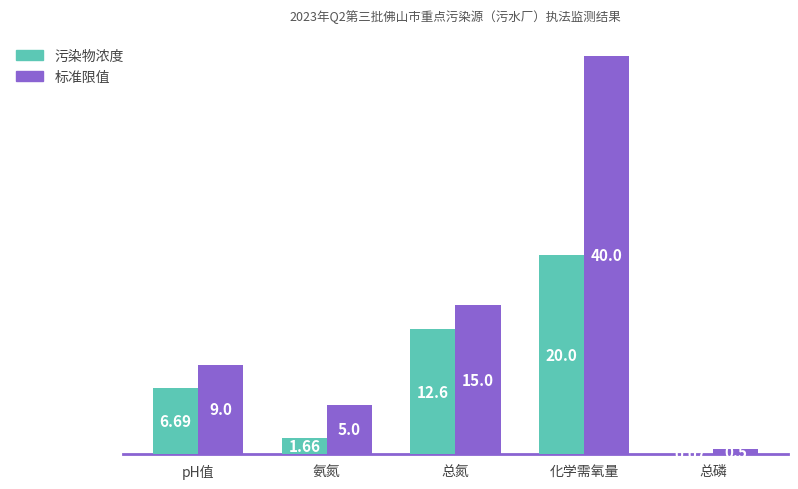

Which category has the highest value across all series?

化学需氧量